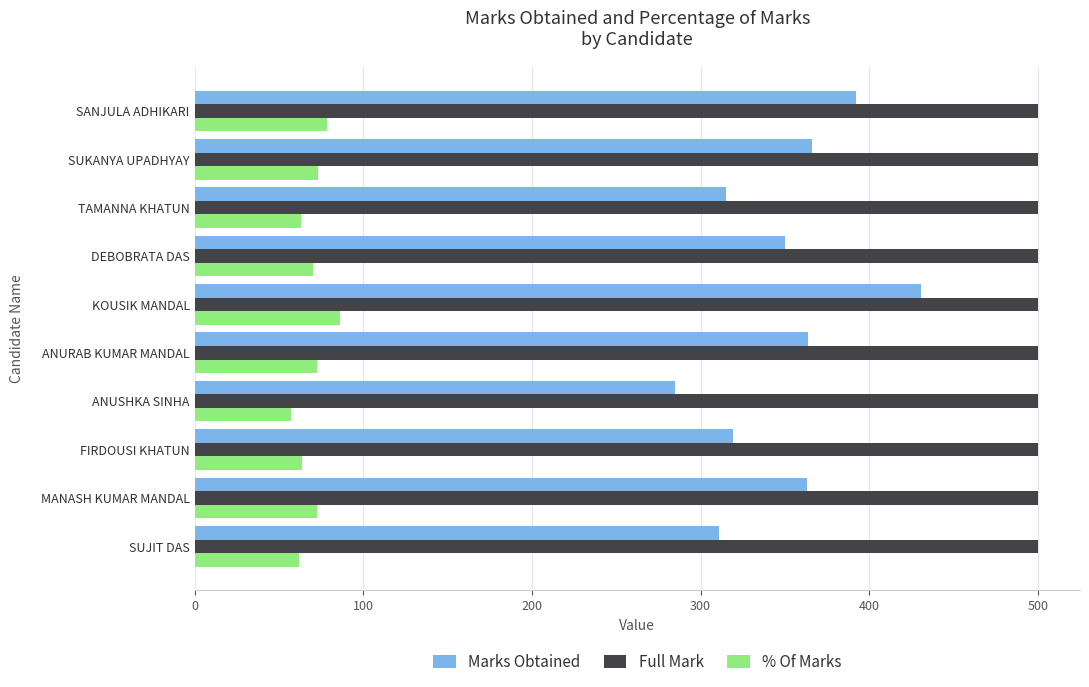

Rank the series by their average value, from lowest to highest.

% Of Marks, Marks Obtained, Full Mark